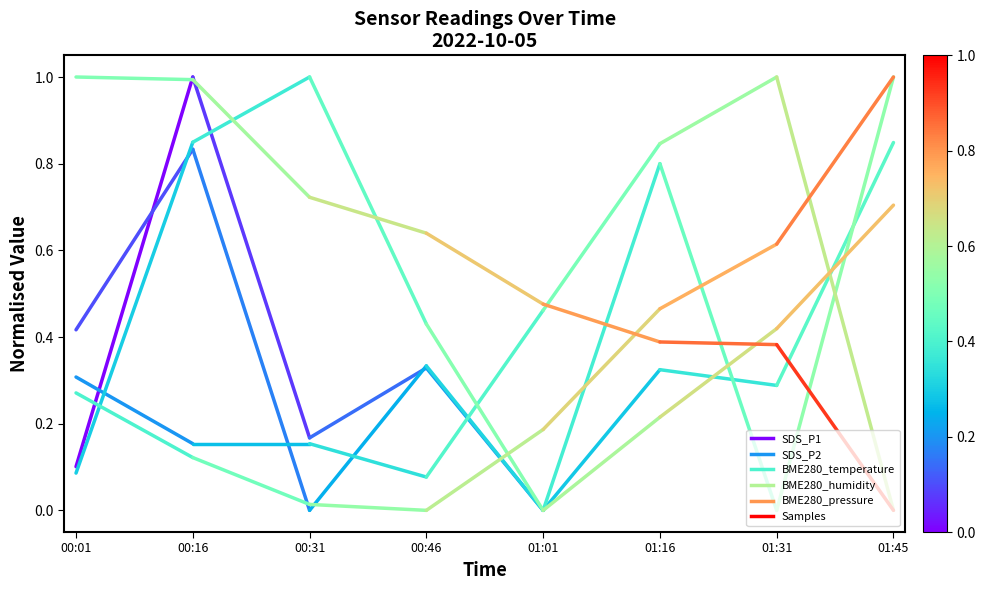

What is the difference between the highest and lowest values at 00:16?

0.9